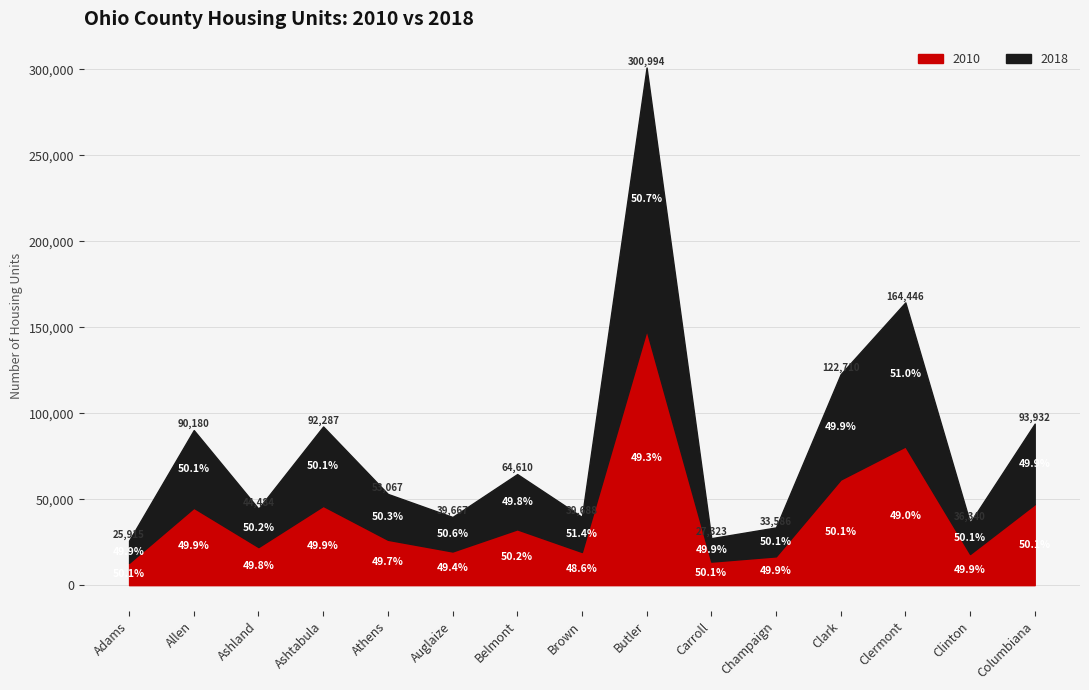

What are all the series names shown in the legend?

2010, 2018